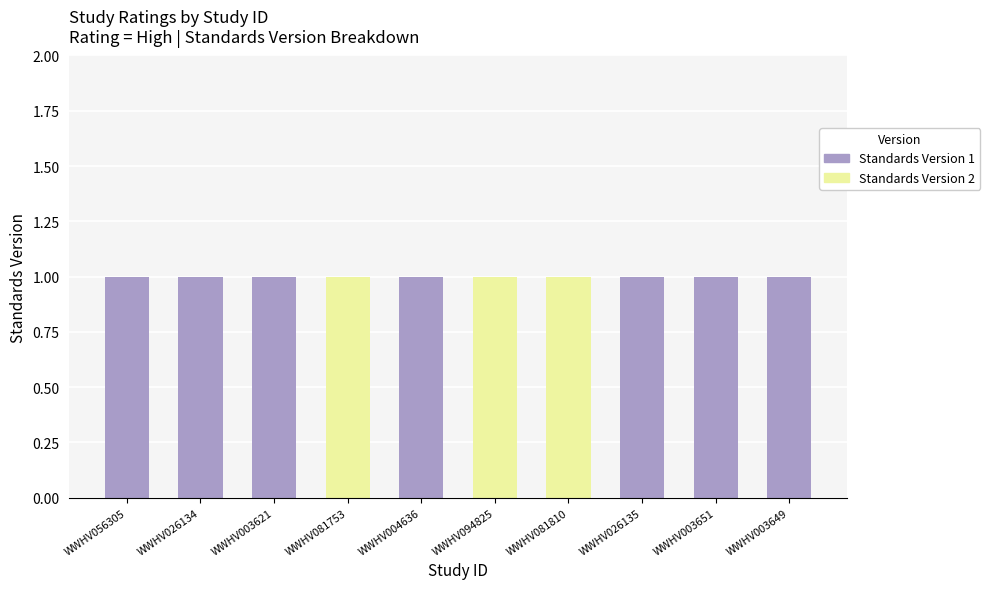

Reading left to right, what are the values for Standards Version 1?

WWHV056305=1	WWHV026134=1	WWHV003621=1	WWHV081753=0	WWHV004636=1	WWHV094825=0	WWHV081810=0	WWHV026135=1	WWHV003651=1	WWHV003649=1